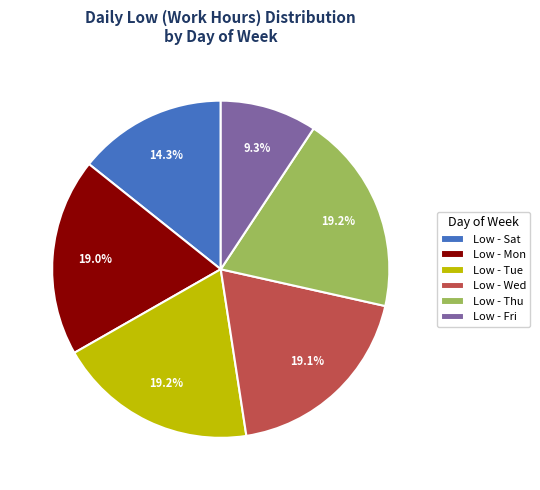

What percentage do Low - Thu and Low - Tue together represent?

38.4%